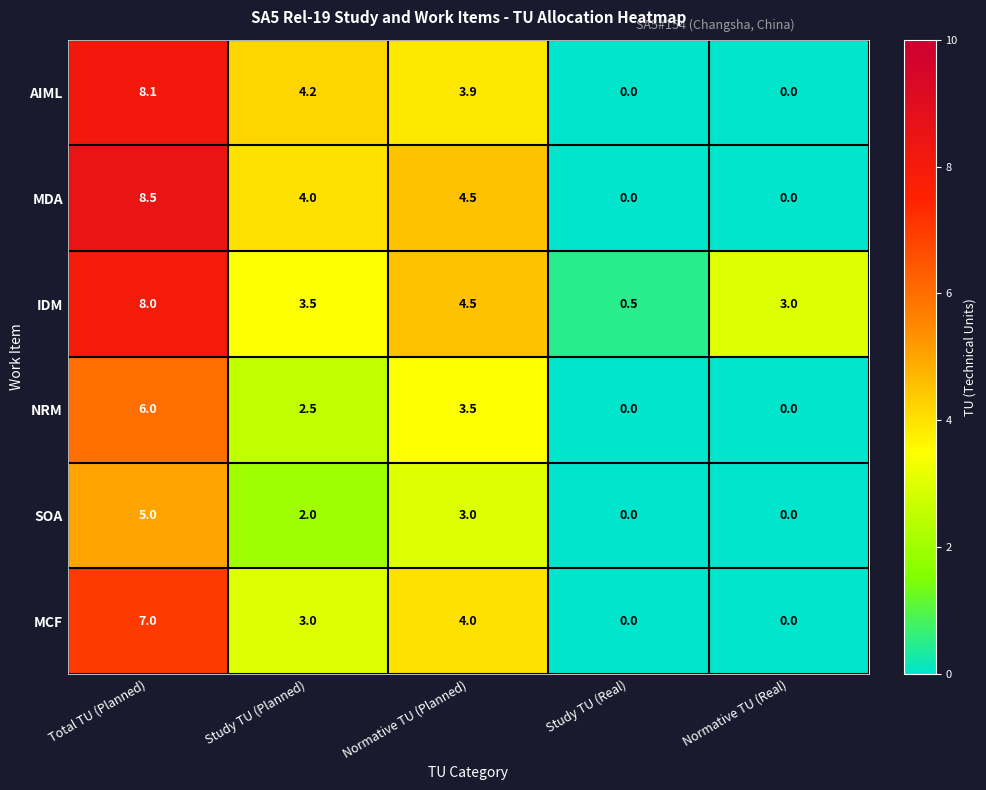

How many positive values does the MCF series have?

3